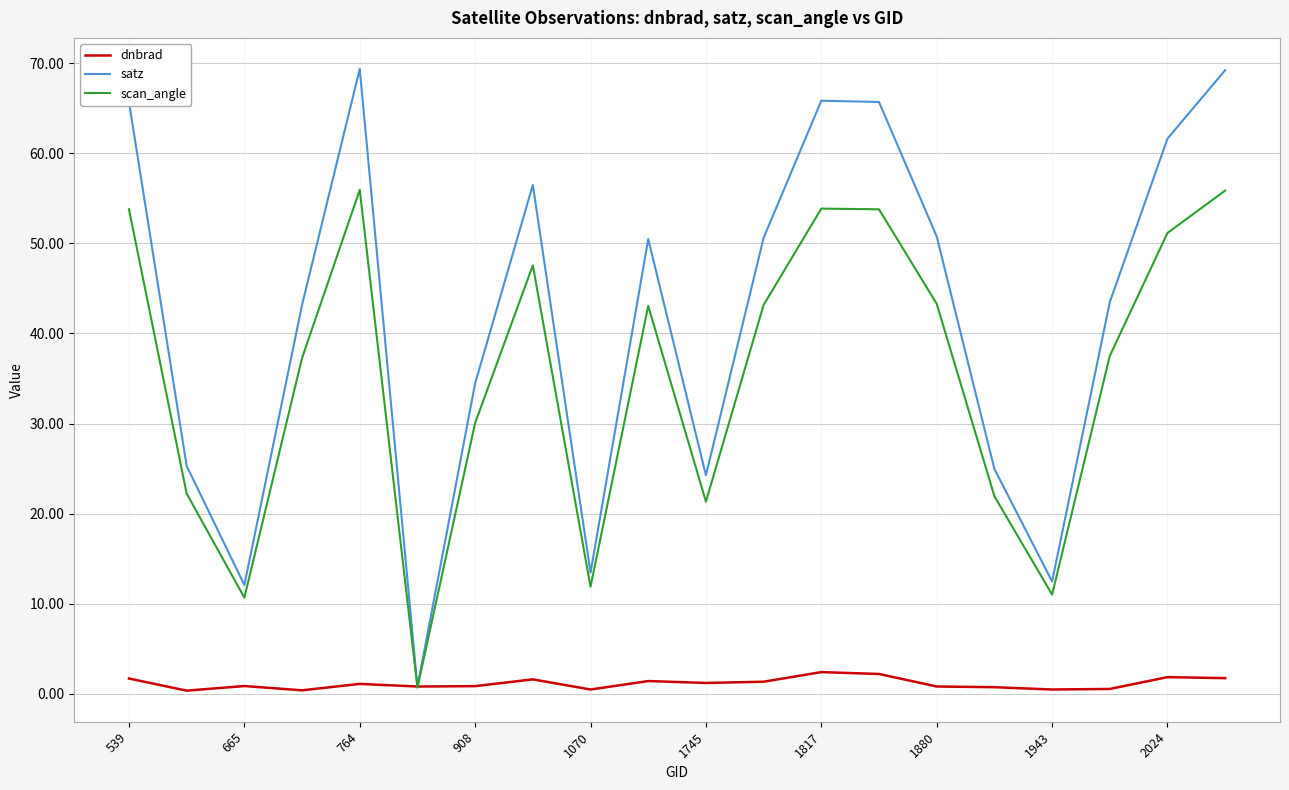

What is the greatest value displayed?

69.4